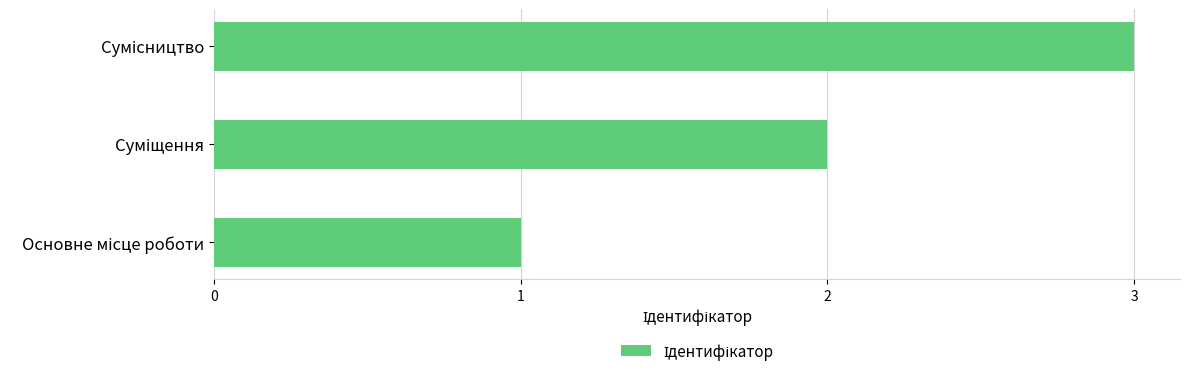

What is the sum of all values?

6